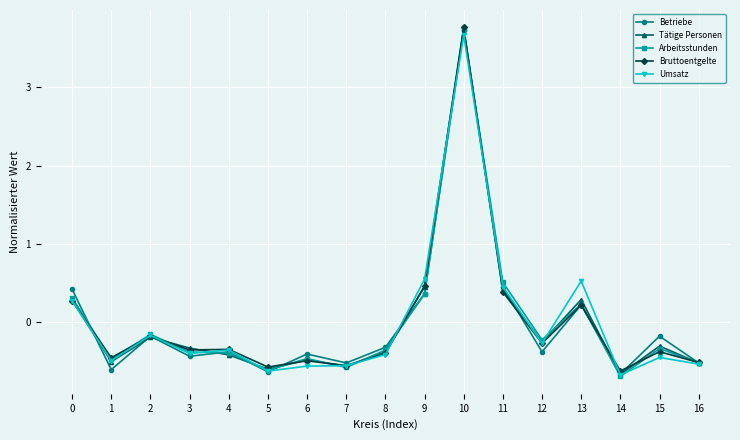

The Umsatz series shows -0.4 at 15. True or false?

True